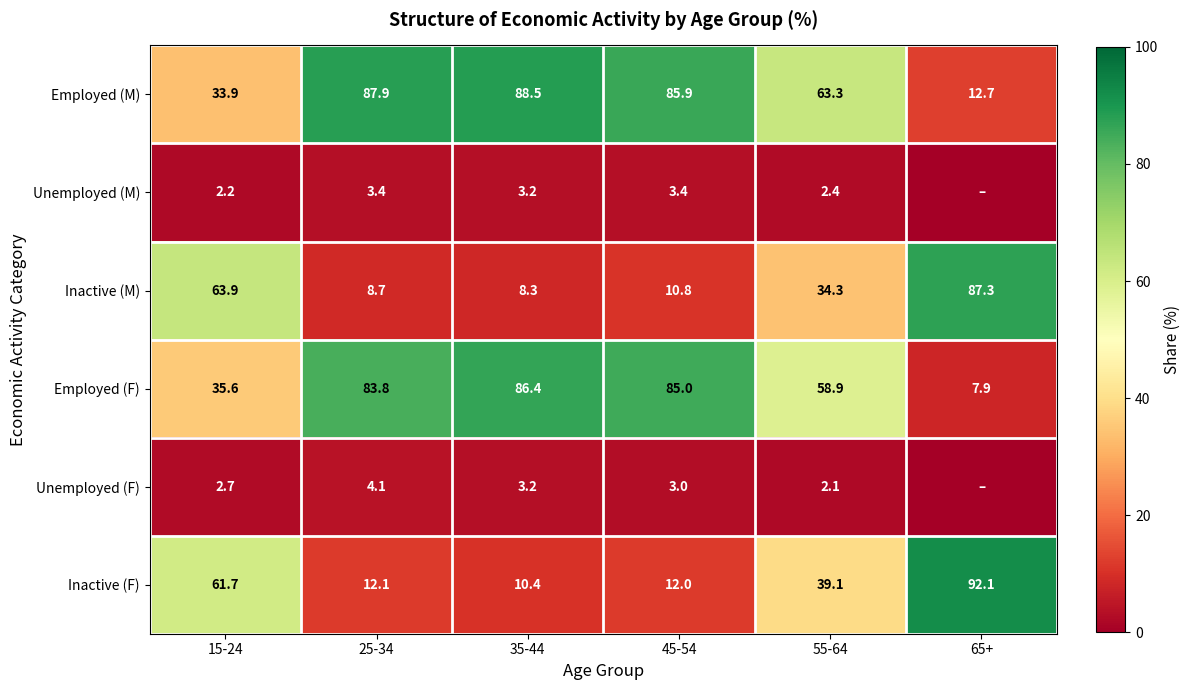

Is the value of Employed (M) at 55-64 greater than the value of Unemployed (M) at 35-44?

Yes